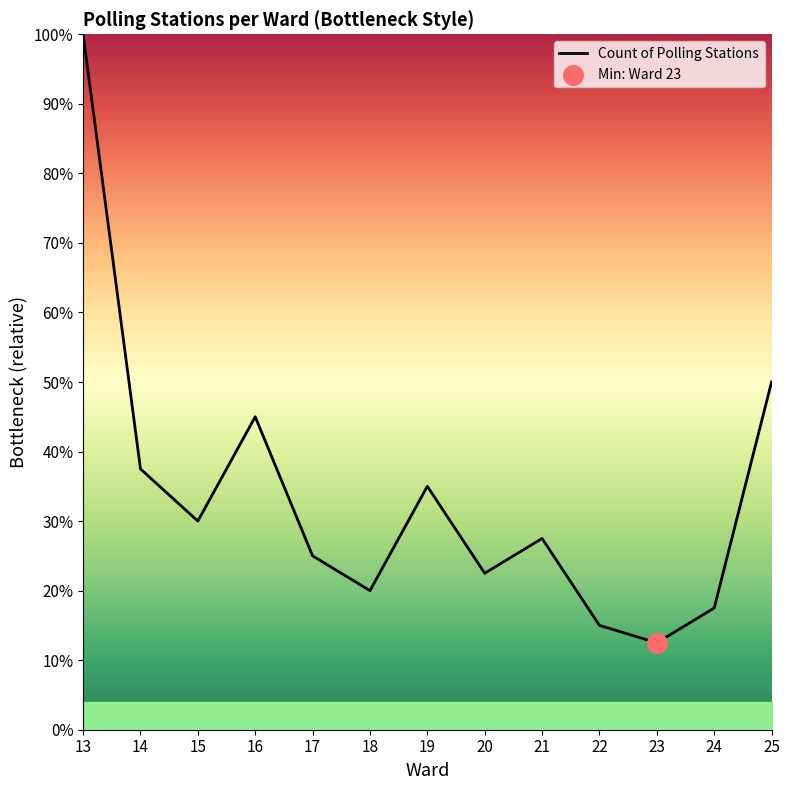

What is the change in value from 22 to 25?

+35.0